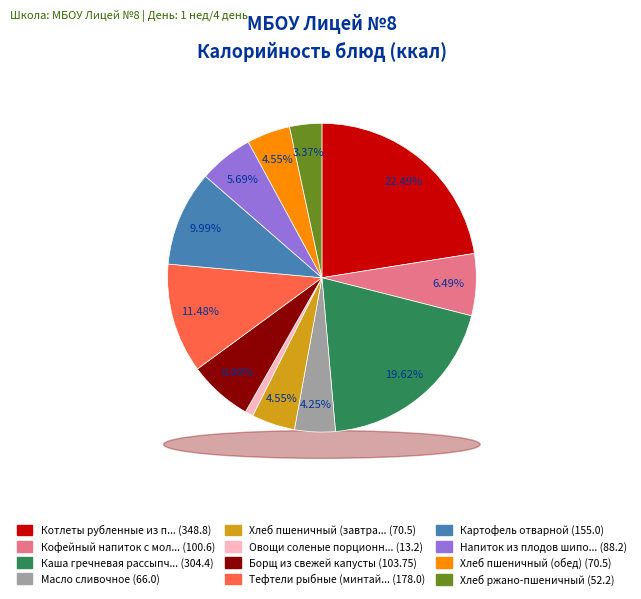

What is the change in value from Каша гречневая рассыпчатая to Тефтели рыбные (минтай)?

-126.4